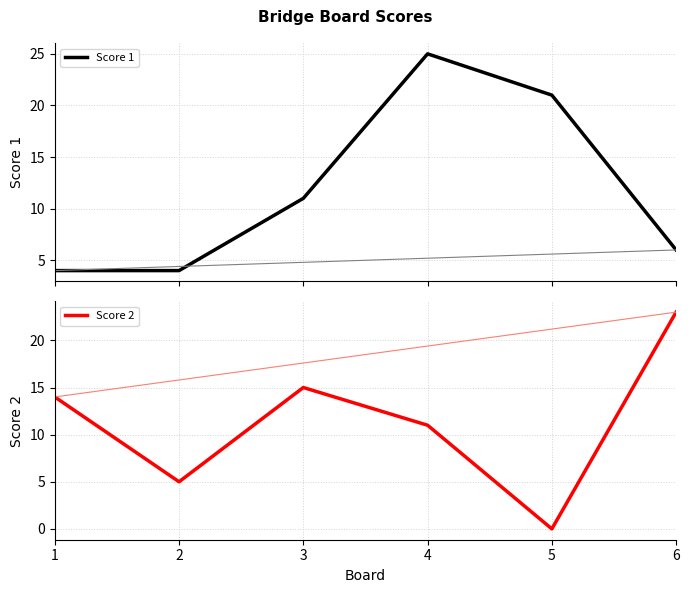

Which has a higher value, 3 or 1?

3